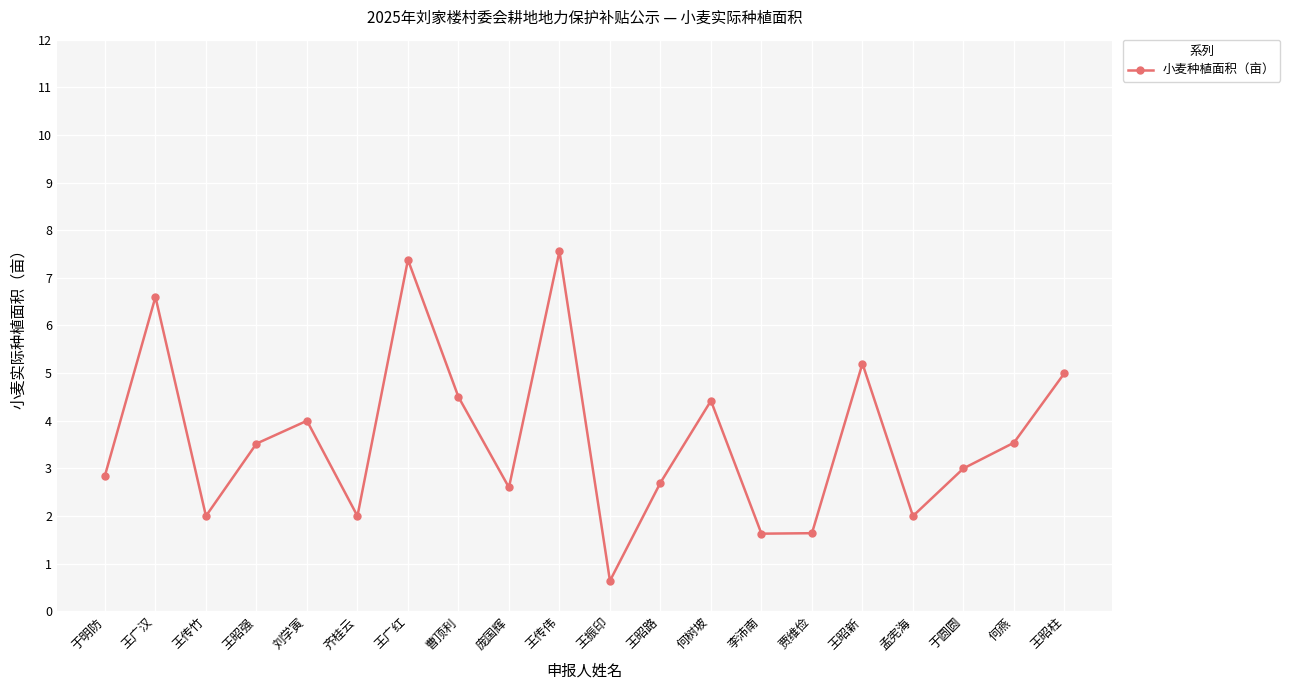

How many categories are shown in the chart?

20